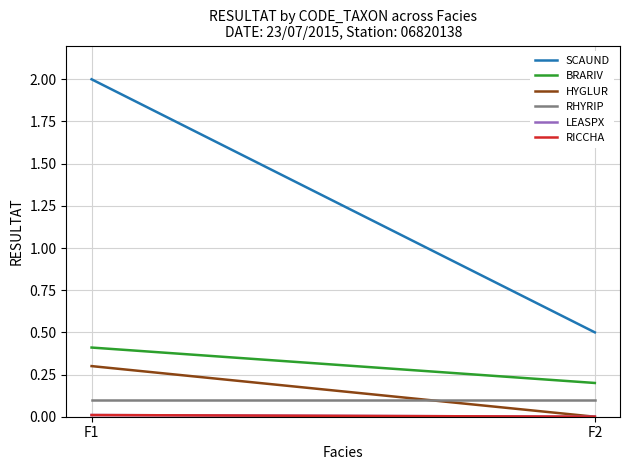

Rank the series by their maximum value, from lowest to highest.

LEASPX, RICCHA, RHYRIP, HYGLUR, BRARIV, SCAUND